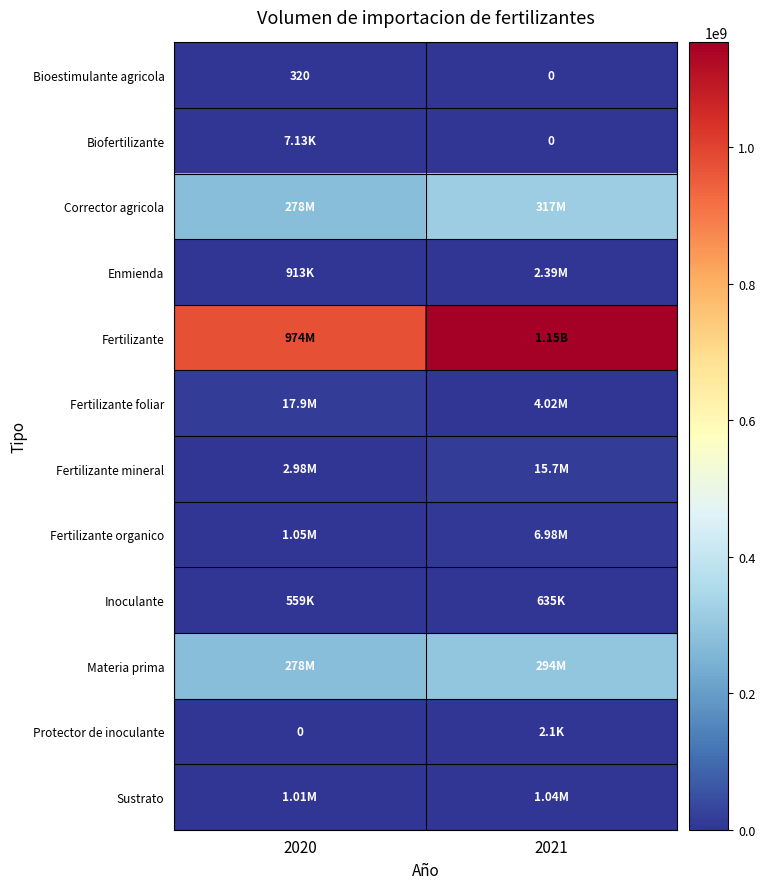

What is the average value of the Sustrato series?

1025994